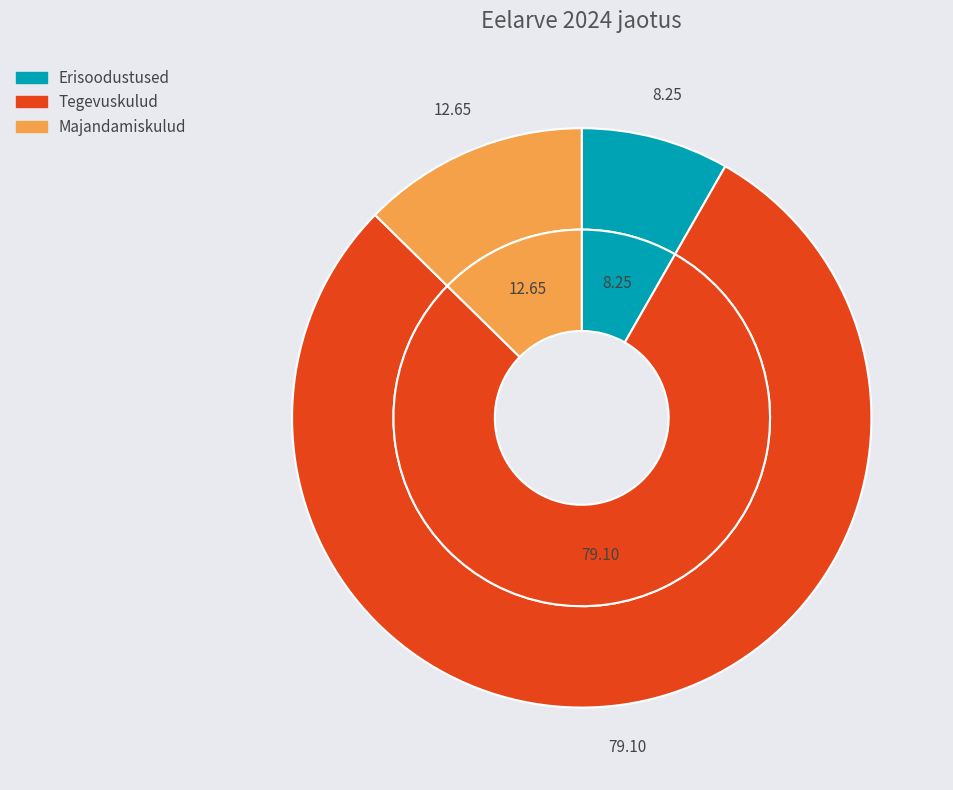

To the nearest percent, what is the difference between the largest and smallest slice percentages?

71%